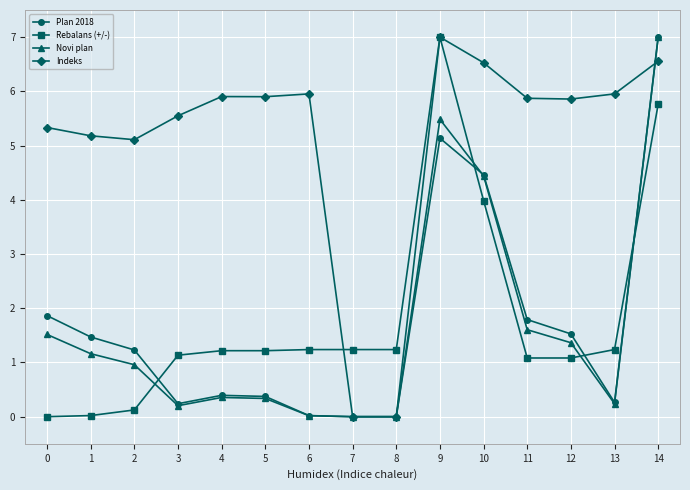

Is the value of Plan 2018 at 10 greater than the value of Novi plan at 8?

Yes